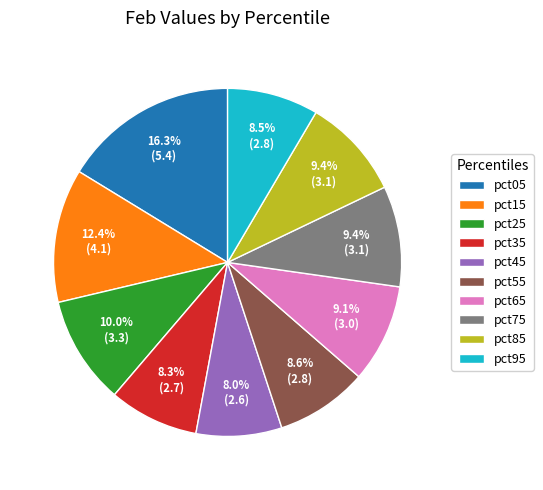

To the nearest percent, what is the average slice percentage?

10%